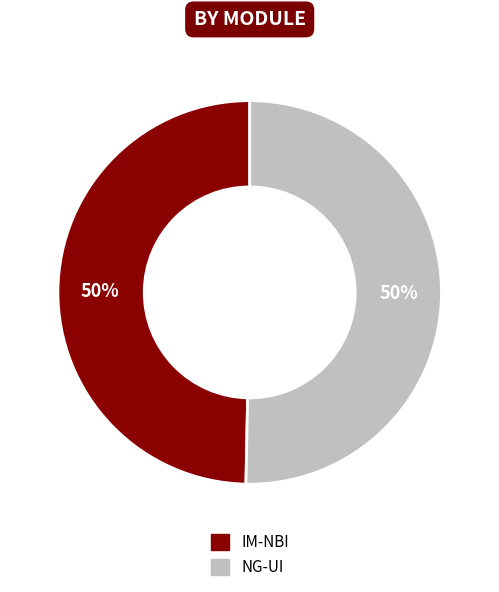

Do IM-NBI and NG-UI together represent more than half of the pie?

Yes